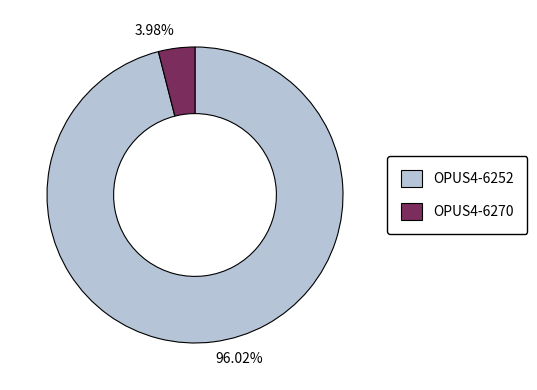

Which slice represents more than half of the pie?

96.02%